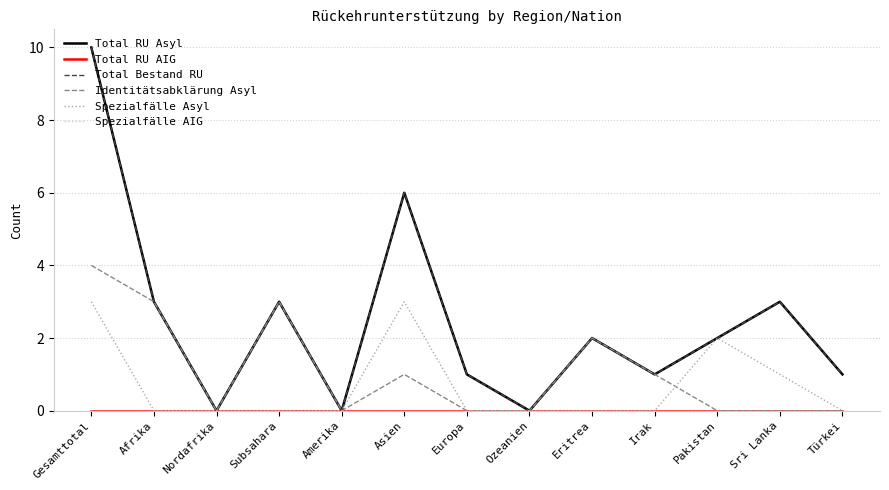

The Identitätsabklärung Asyl series shows 0 at Türkei. True or false?

True